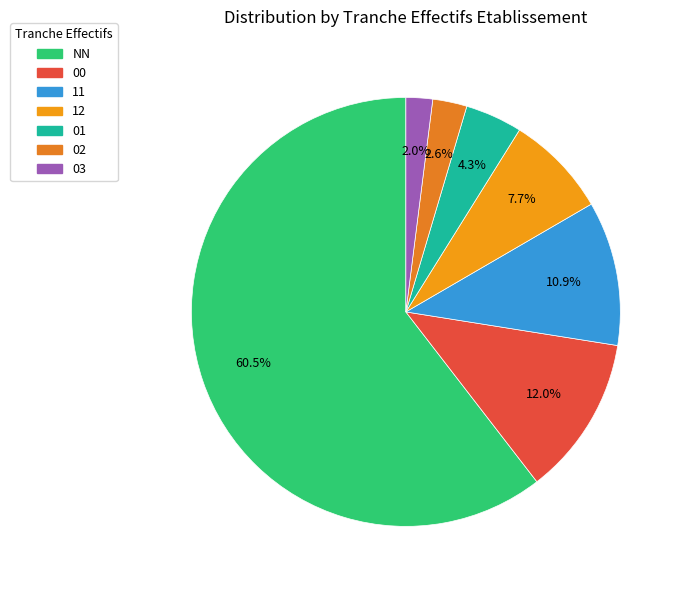

Does 02 represent more than half of the total?

No